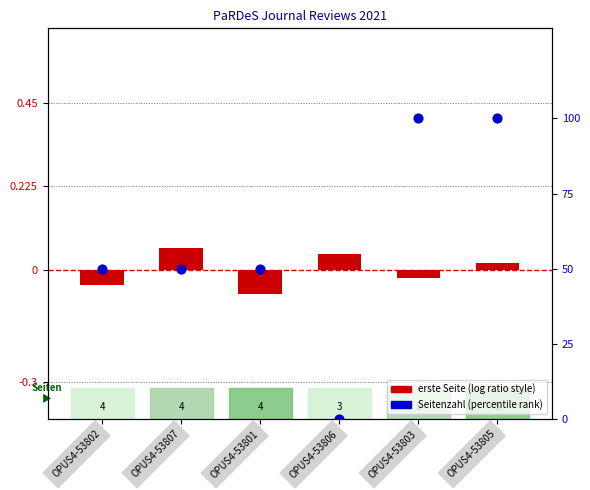

Which series has the largest total across all categories?

Seitenzahl (percentile)